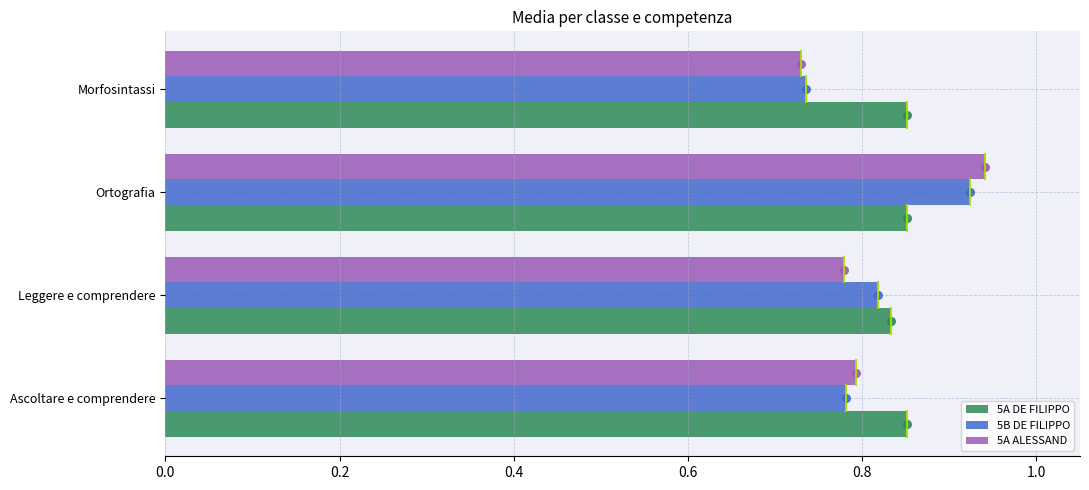

What are all the series names shown in the legend?

5A DE FILIPPO, 5B DE FILIPPO, 5A ALESSAND